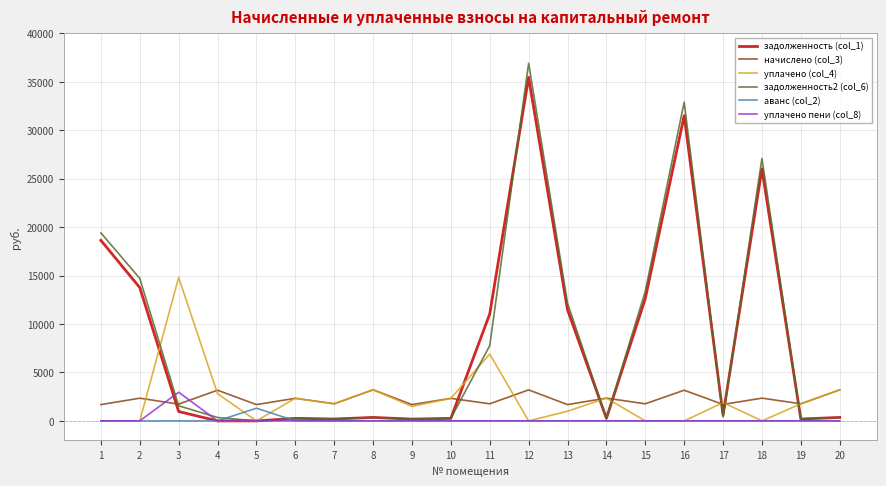

Does the chart have visible grid lines?

Yes